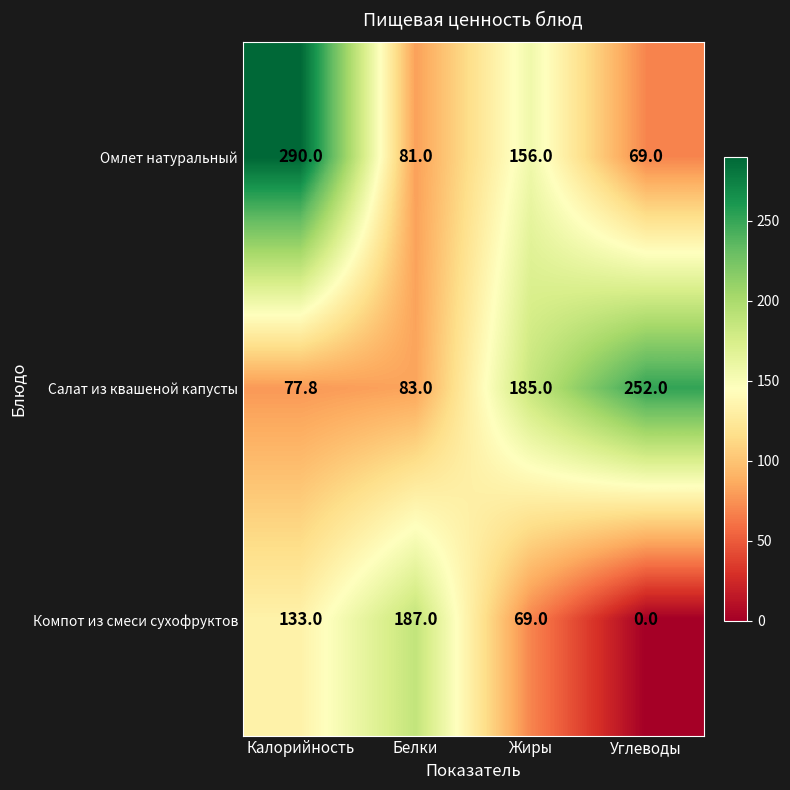

What is the difference between the highest and lowest values at Углеводы?

252.0